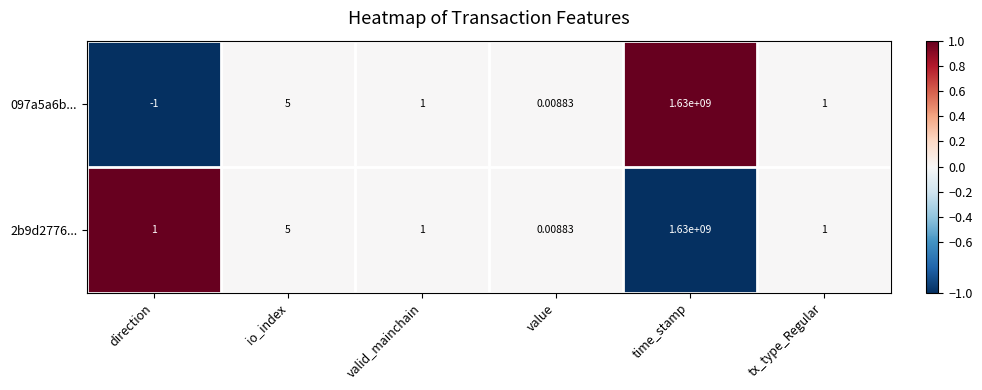

What is the minimum value shown in the chart?

-1.0